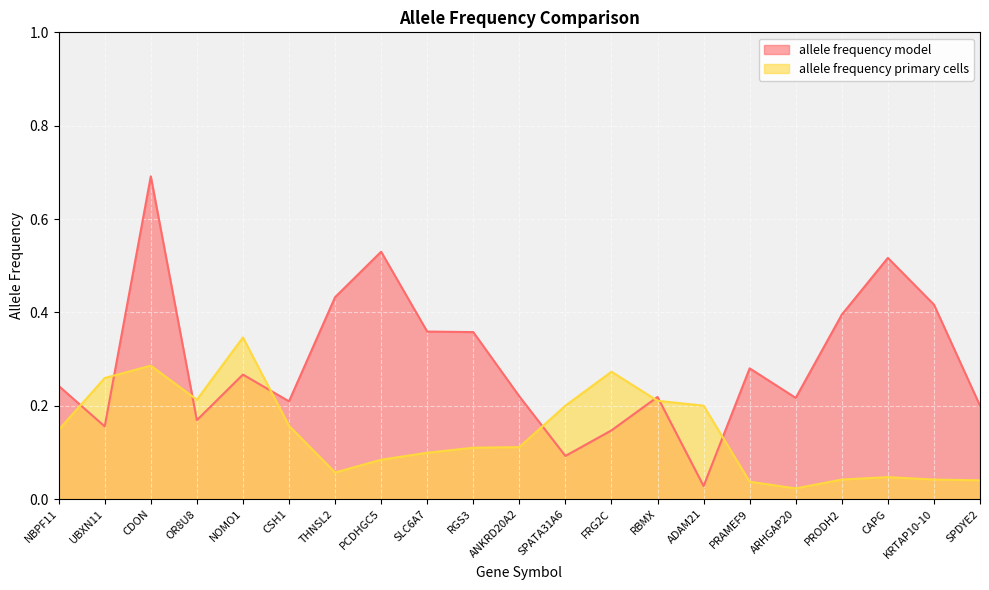

How many lines are shown in the chart?

2